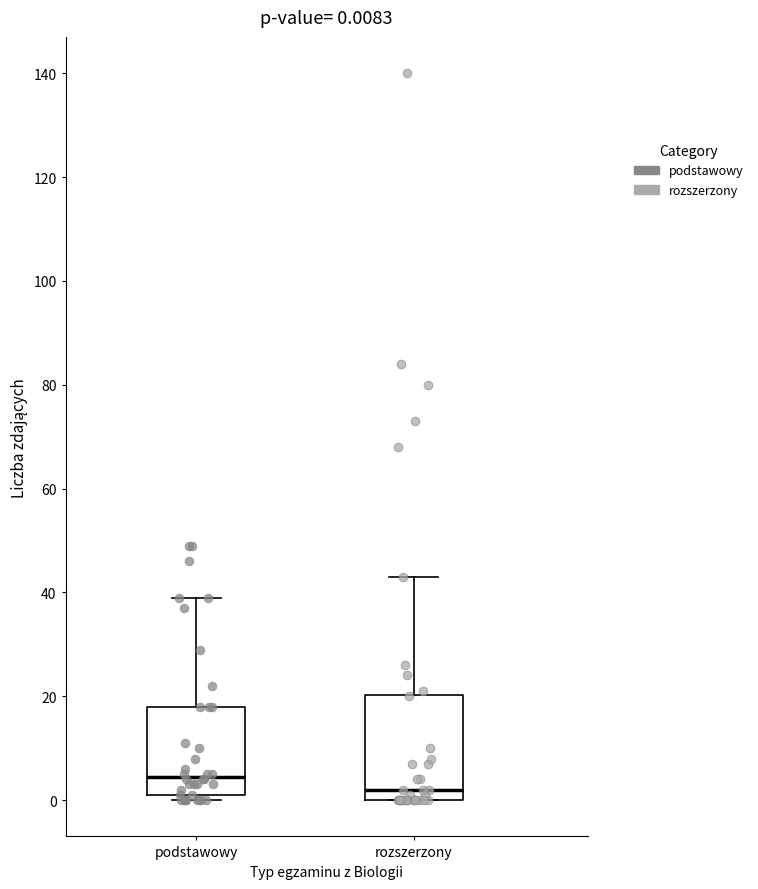

Which box is the tallest, from its lower edge to its upper edge?

rozszerzony